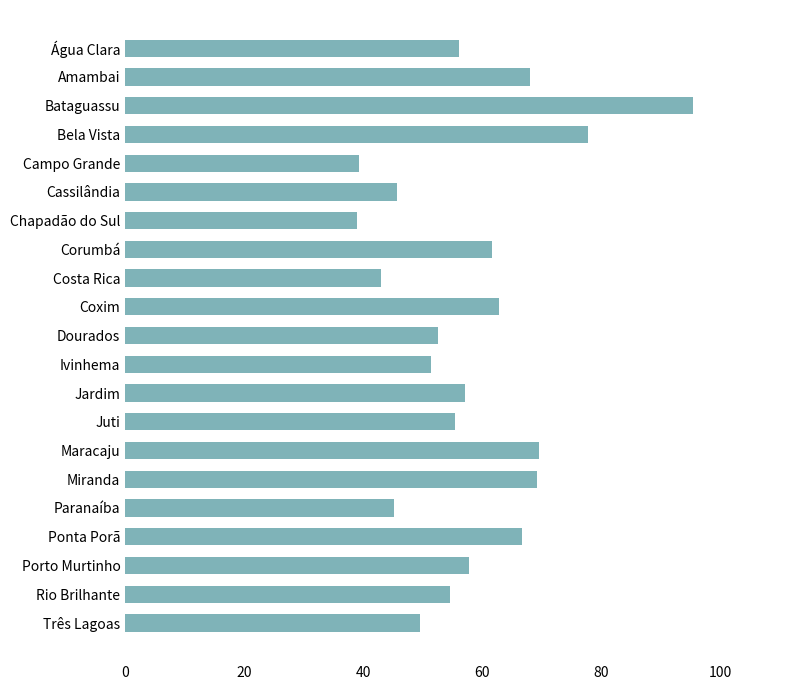

What is the sum of the values at Bataguassu and Três Lagoas?

144.9